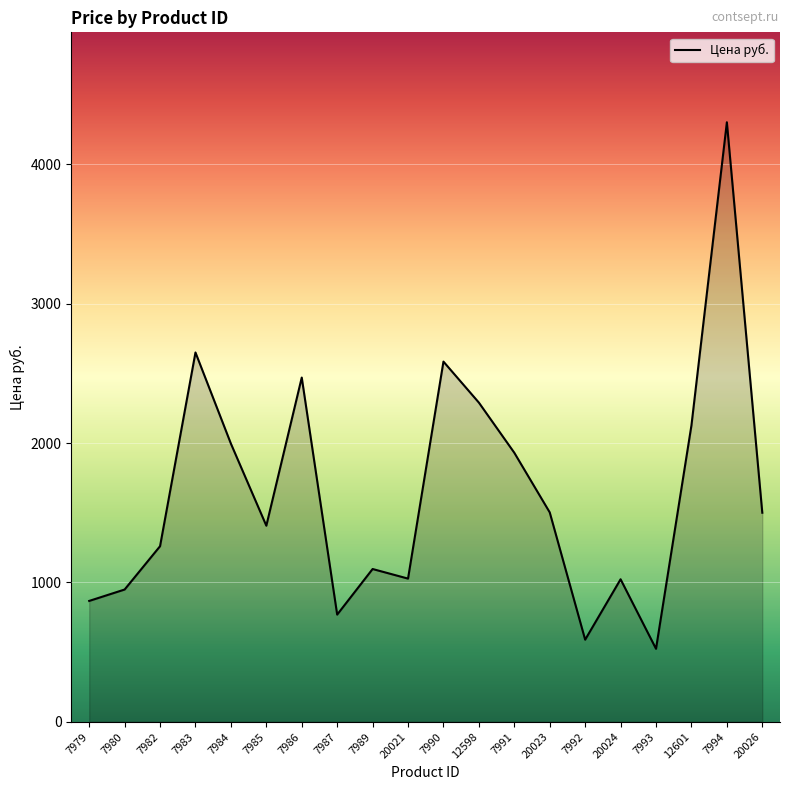

The chart shows a value of 1702.3 at 20021. True or false?

False